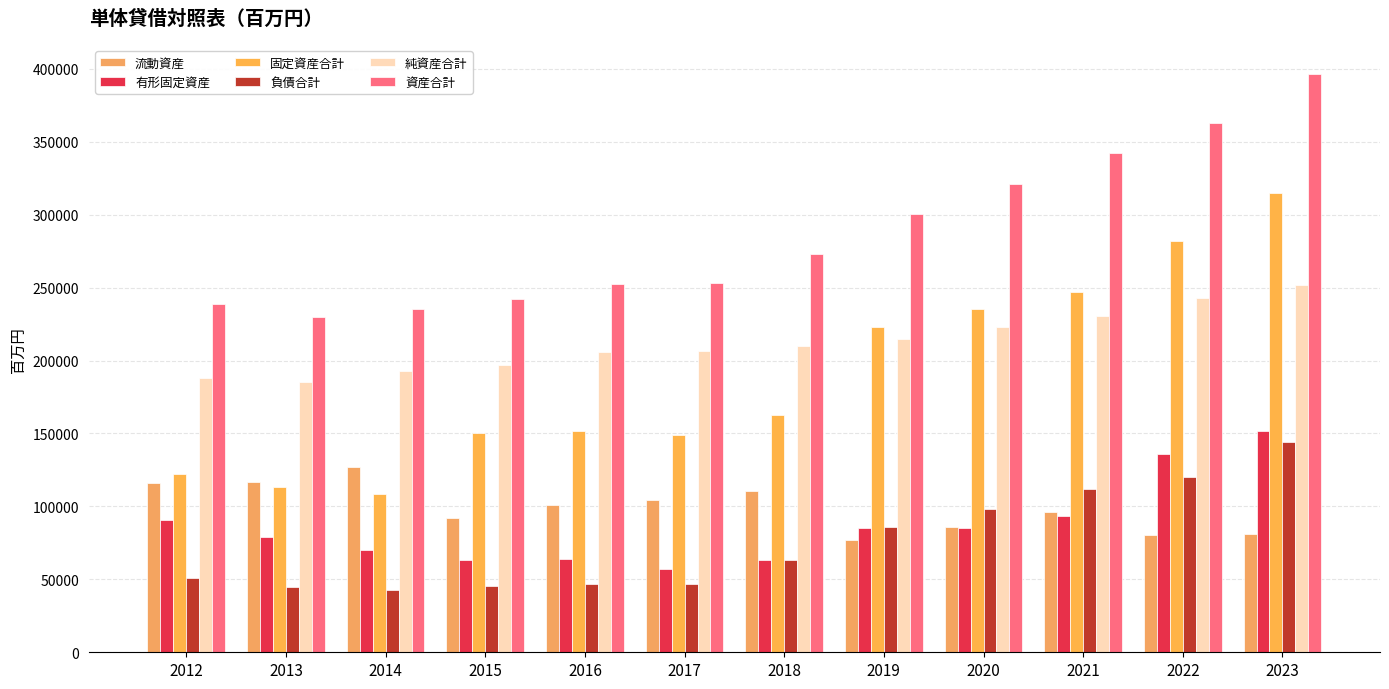

Count the number of data series in this chart.

6